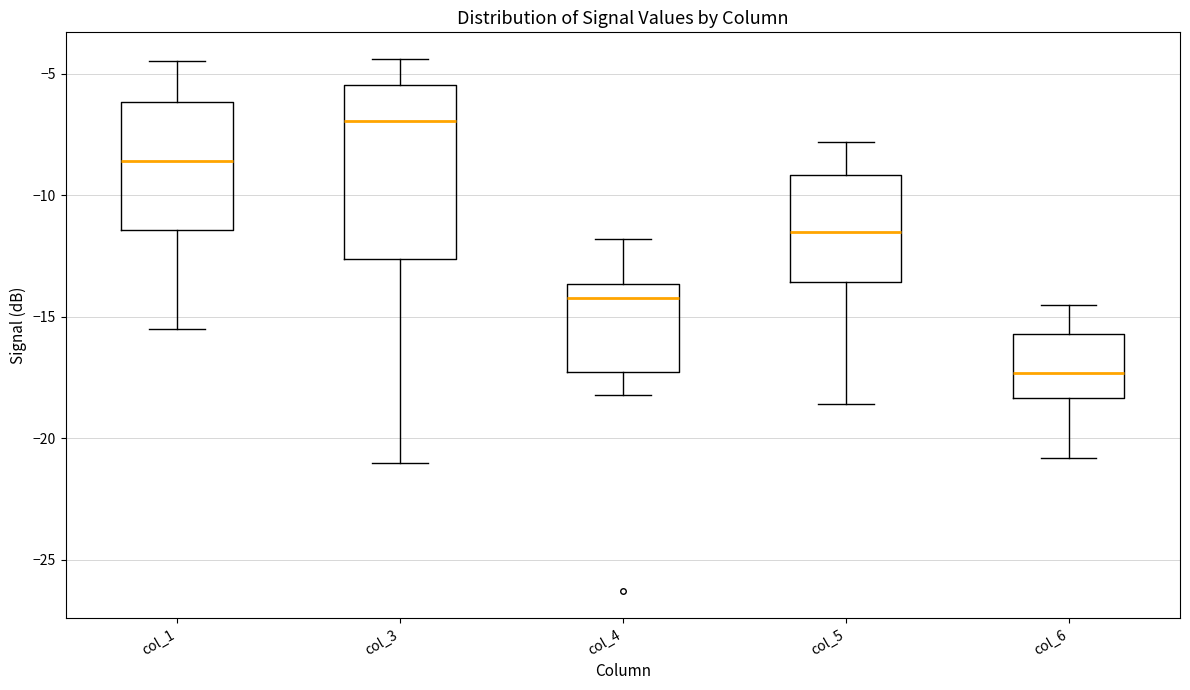

Reading left to right, read every box against the y-axis: the position of its median line, the range the box covers, and the ends of its whiskers. The values are not printed on the chart, so give them approximately, as read against the axis.

col_1: median -8.5, box -11.5 to -6.0, whiskers -15.5 to -4.5
col_3: median -7.0, box -12.5 to -5.5, whiskers -21.0 to -4.5
col_4: median -14.0, box -17.5 to -13.5, whiskers -18.0 to -12.0
col_5: median -11.5, box -13.5 to -9.0, whiskers -18.5 to -8.0
col_6: median -17.5, box -18.5 to -15.5, whiskers -21.0 to -14.5